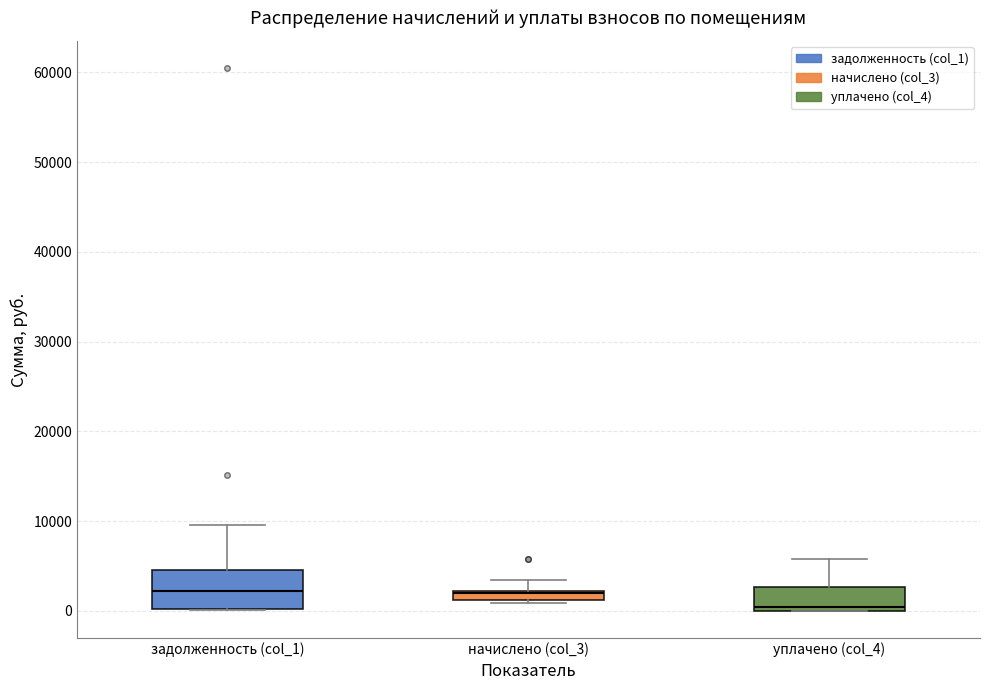

Which box's median line is the lowest?

уплачено (col_4)